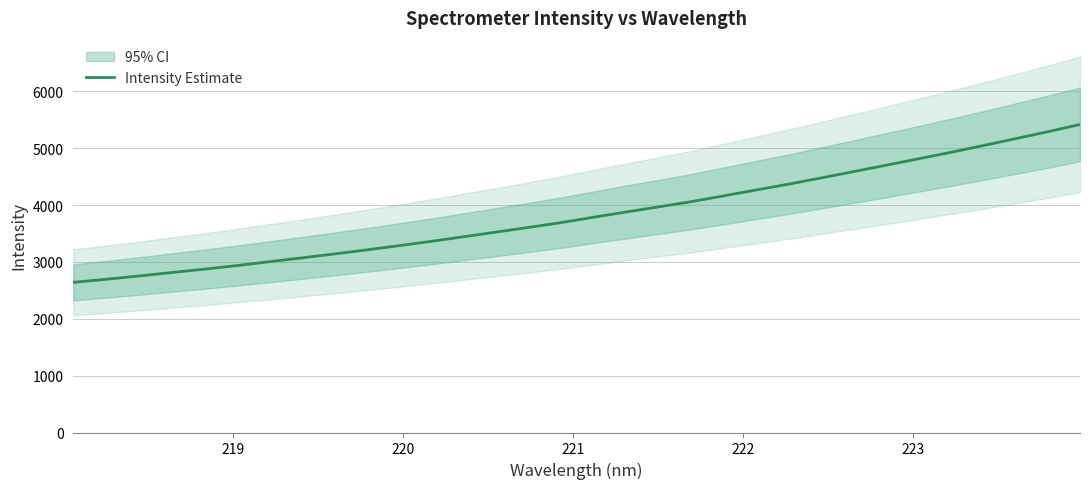

What is the value of the 30th point from the left?

5168.4